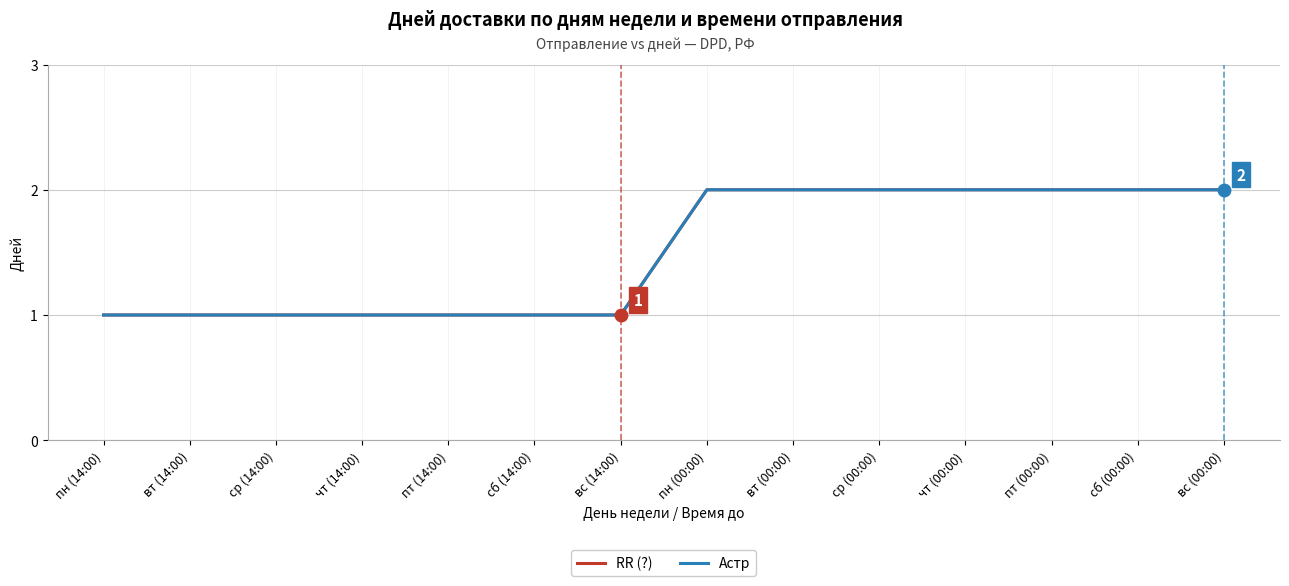

Between вс (14:00) and сб (00:00), which is larger?

сб (00:00)